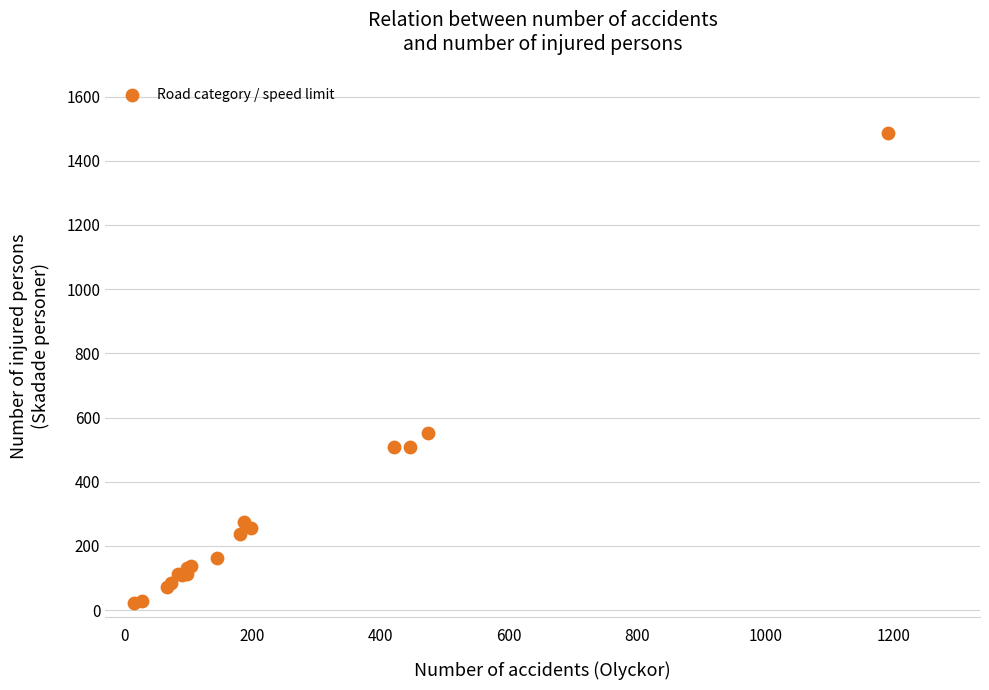

What Y value in the scatter plot is closest to 755?

553